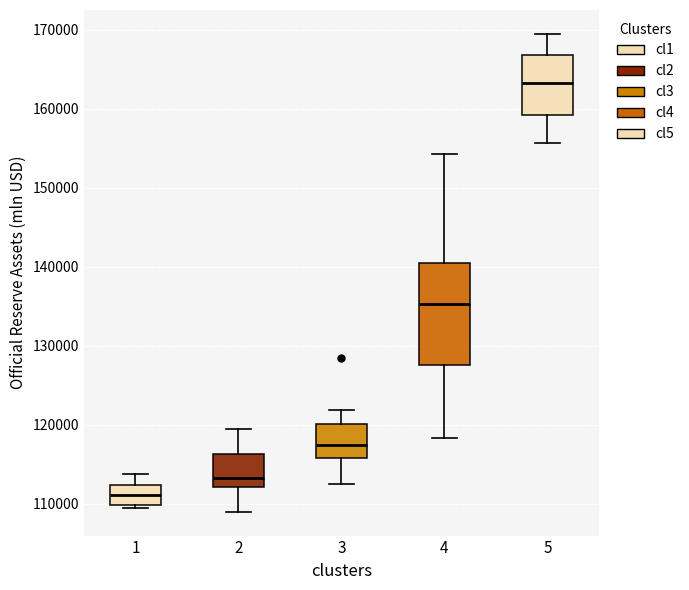

Reading left to right, read every box against the y-axis: the position of its median line, the range the box covers, and the ends of its whiskers. The values are not printed on the chart, so give them approximately, as read against the axis.

1: median 111000, box 110000 to 112000, whiskers 109000 to 114000
2: median 113000, box 112000 to 116000, whiskers 109000 to 119000
3: median 117000, box 116000 to 120000, whiskers 112000 to 122000
4: median 135000, box 128000 to 140000, whiskers 118000 to 154000
5: median 163000, box 159000 to 167000, whiskers 156000 to 169000